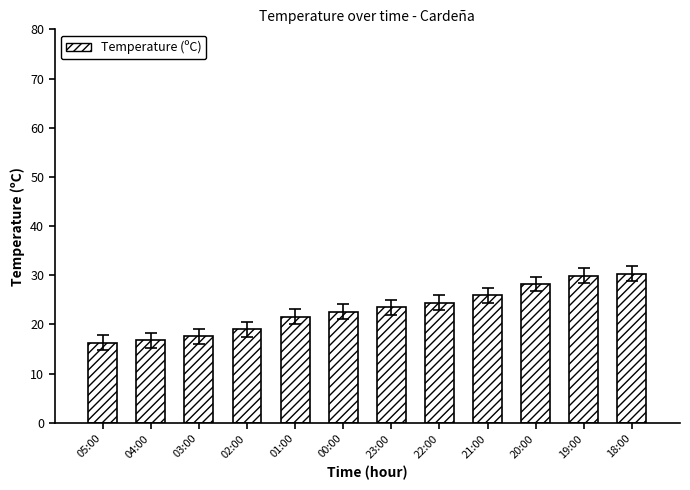

Reading left to right, transcribe all the data shown in this chart.

16.3	16.8	17.6	19.0	21.6	22.6	23.5	24.4	25.9	28.2	29.9	30.3